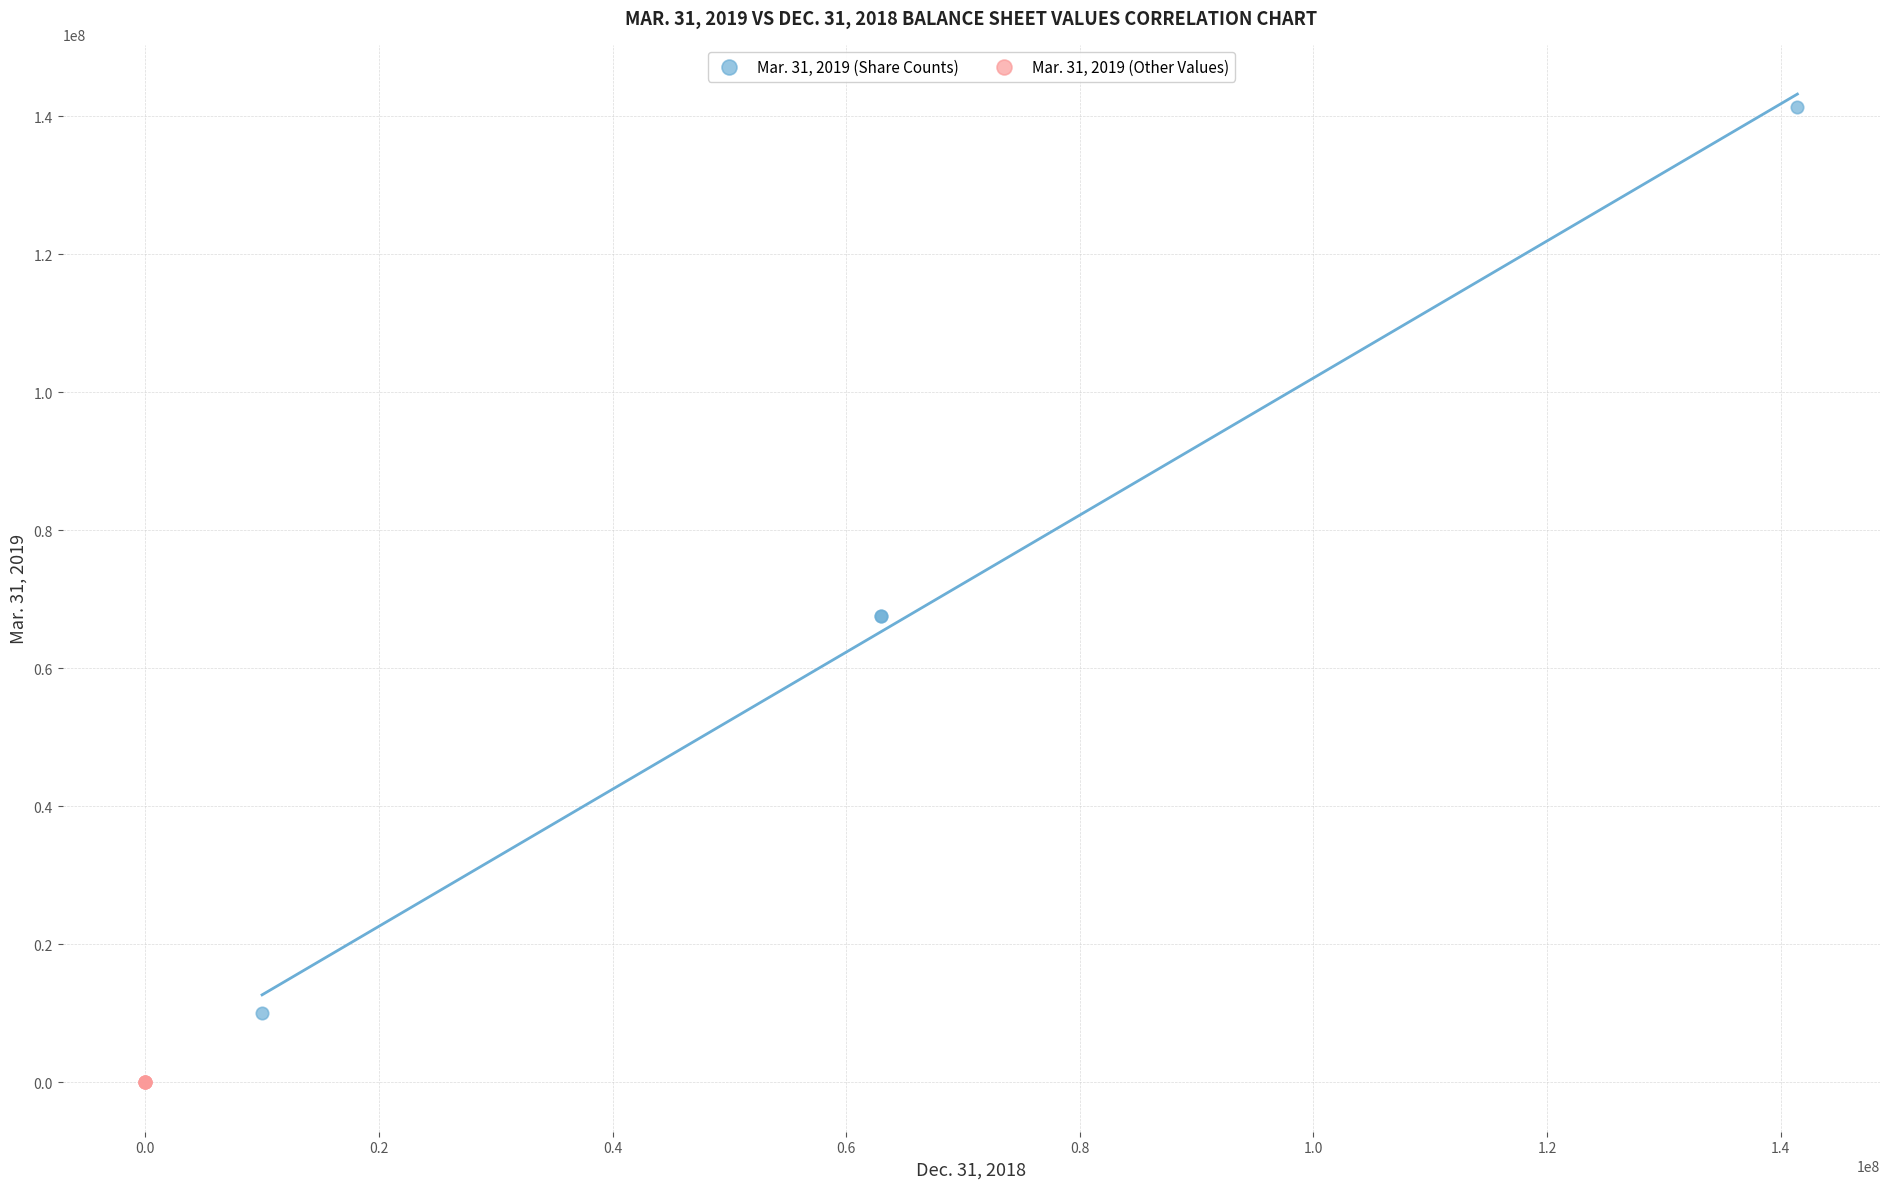

Which series contains the highest Y value?

Mar. 31, 2019 (Share Counts)